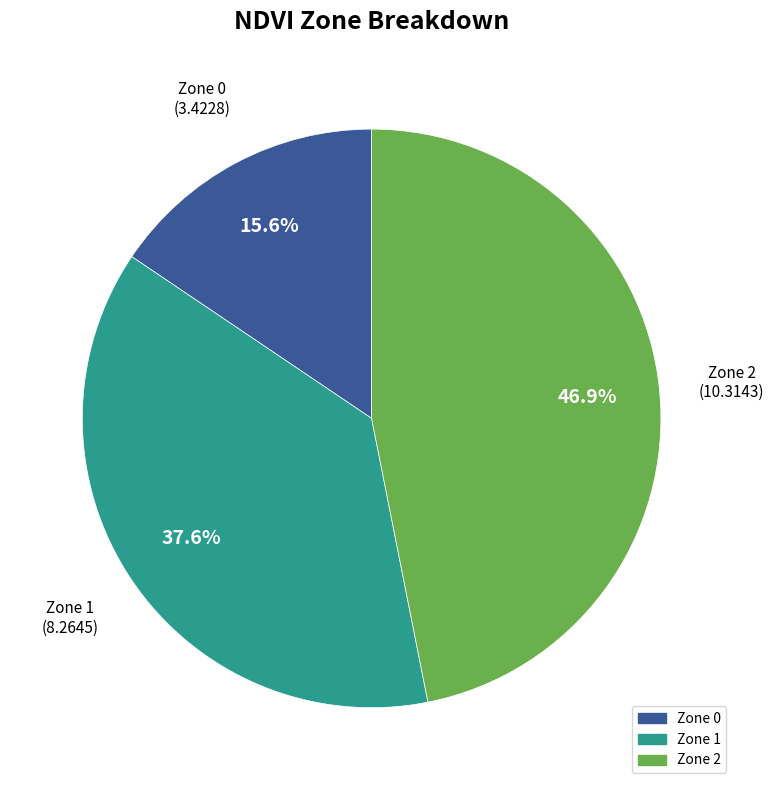

Combined, do Zone 2 and Zone 1 account for over 50%?

Yes